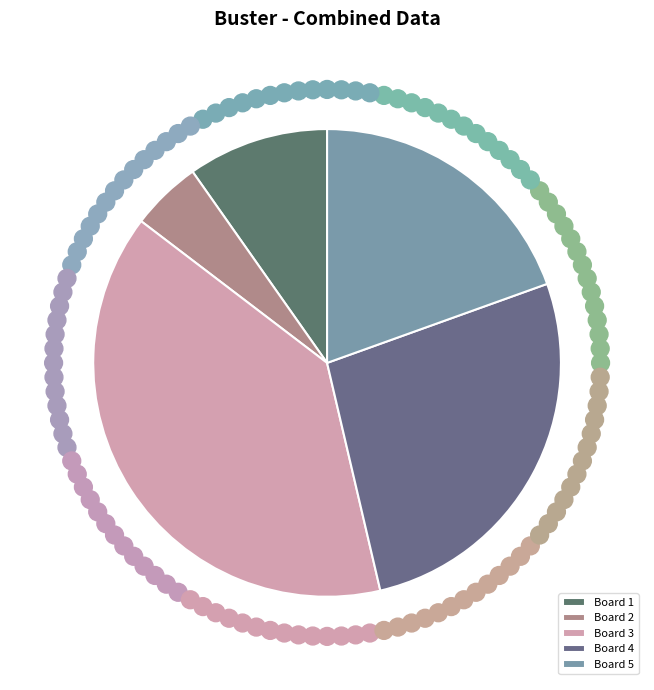

Is there any slice that represents more than half of the pie?

No